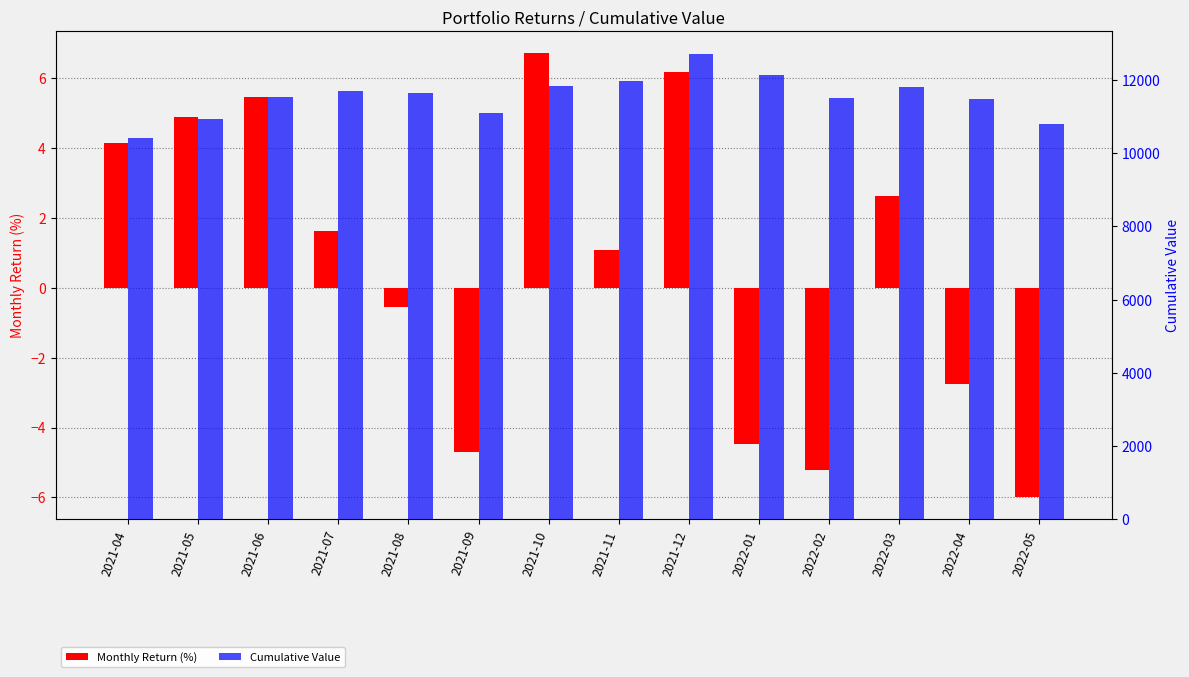

List the labels in order of Monthly Return (%) value, largest first.

2021-10, 2021-12, 2021-06, 2021-05, 2021-04, 2022-03, 2021-07, 2021-11, 2021-08, 2022-04, 2022-01, 2021-09, 2022-02, 2022-05